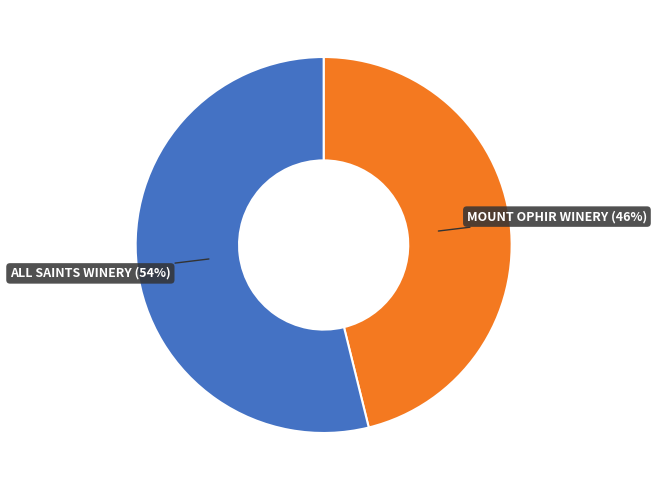

Count the number of slices in the pie.

2